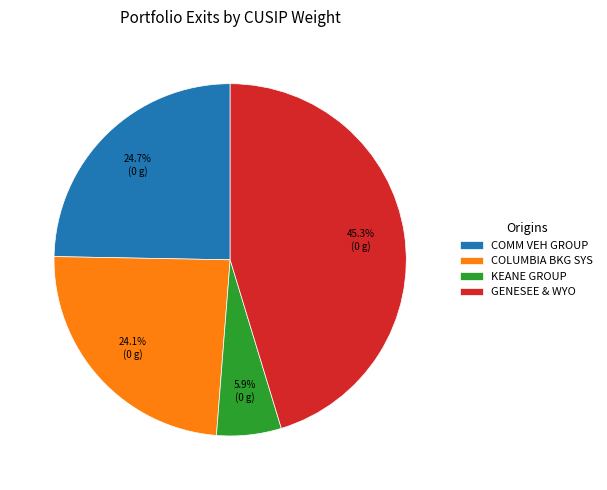

Which category has the smallest portion of the pie?

KEANE GROUP